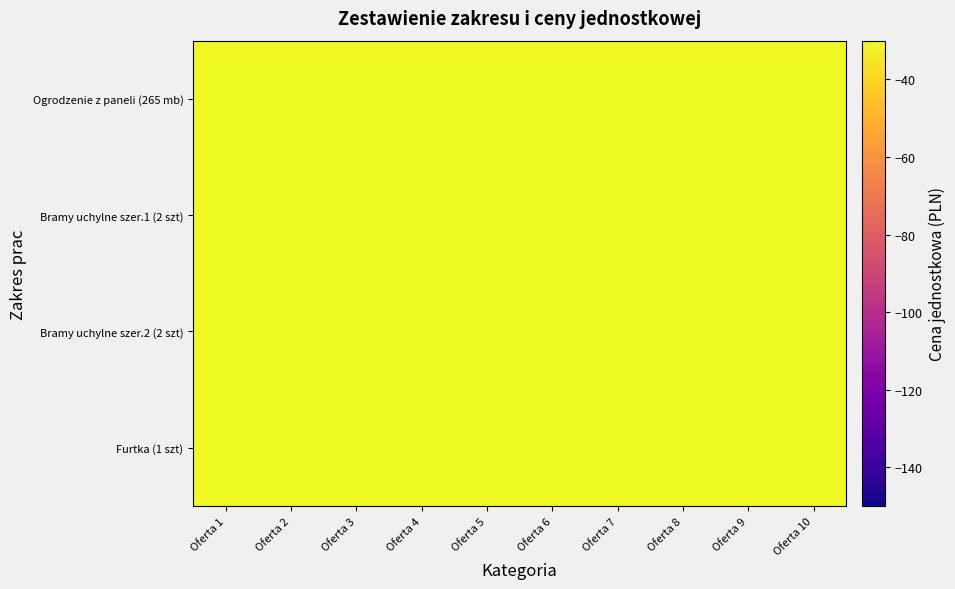

How many categories are shown in the chart?

10